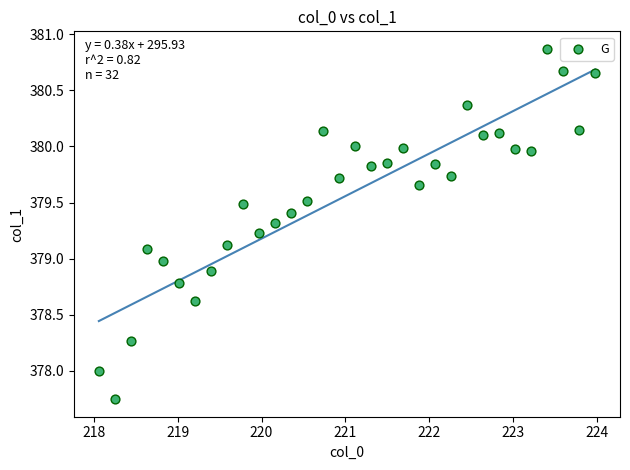

What is the range of Y values (max minus min)?

3.1